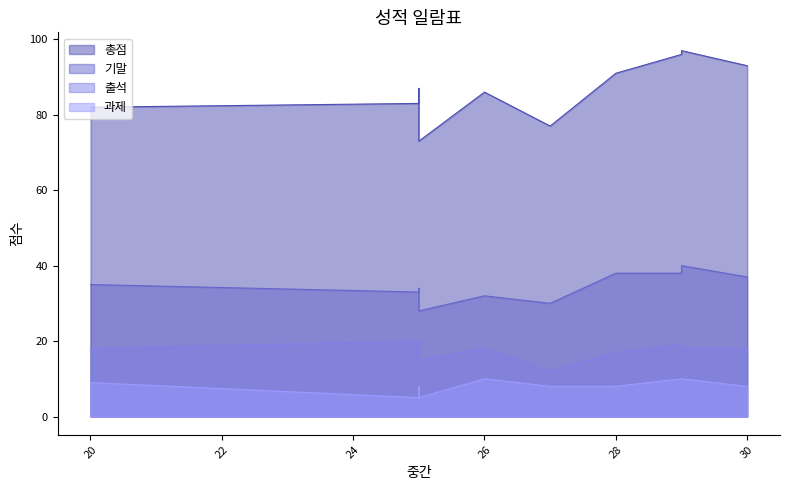

How many values in the 과제 series exceed 8?

4